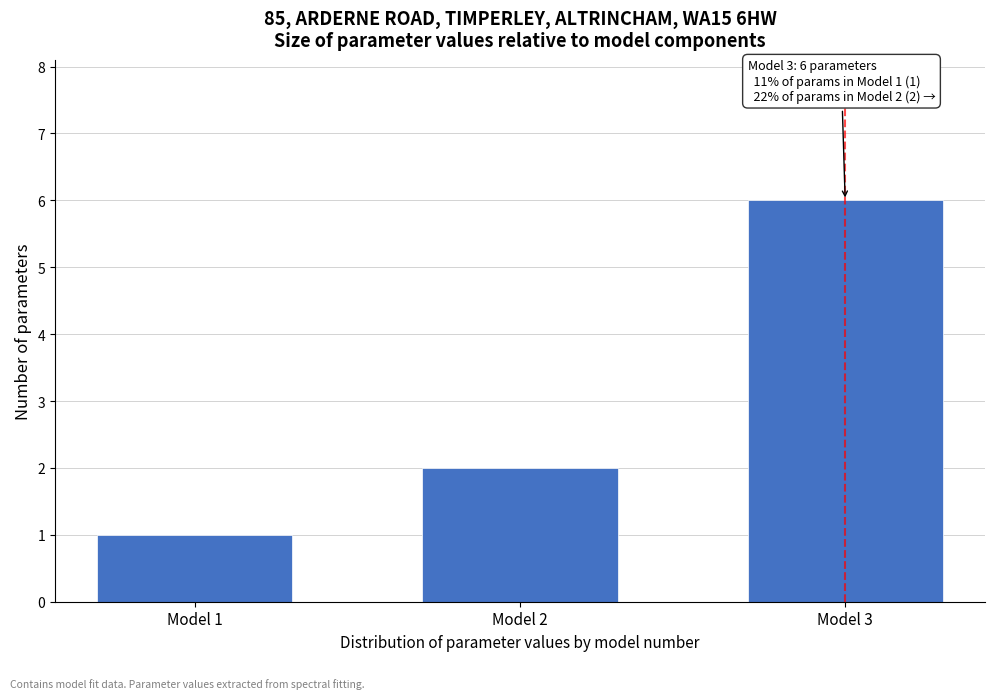

Reading left to right, transcribe all the data shown in this chart.

1	2	6